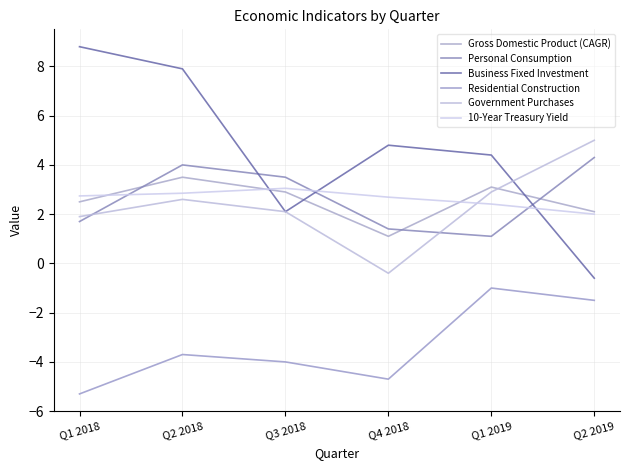

In Government Purchases, how many points are lower than both neighbors (excluding endpoints)?

1